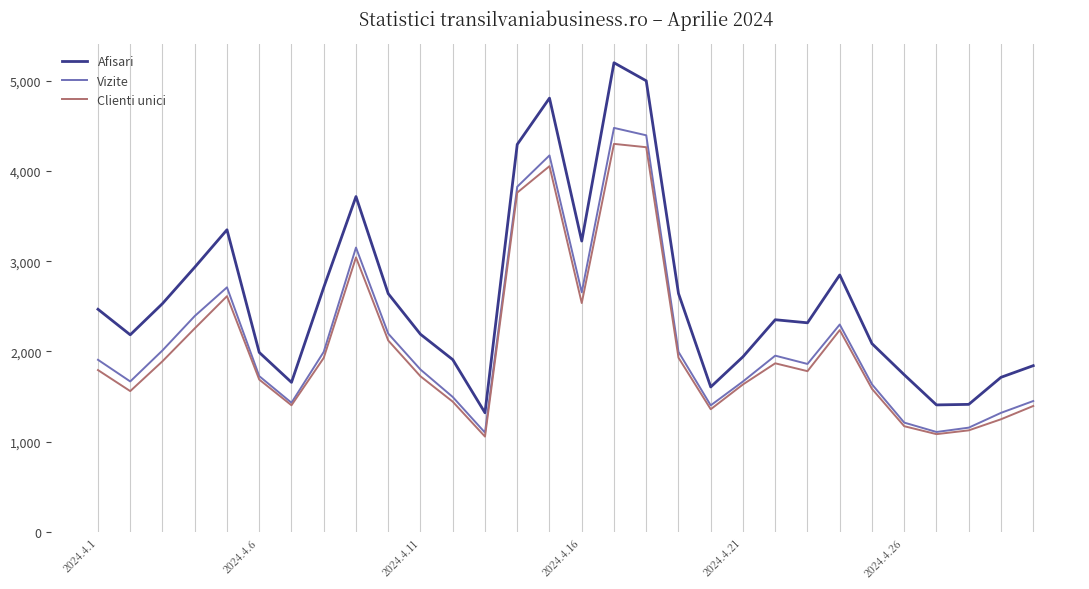

In Afisari, how many points are lower than both neighbors (excluding endpoints)?

7